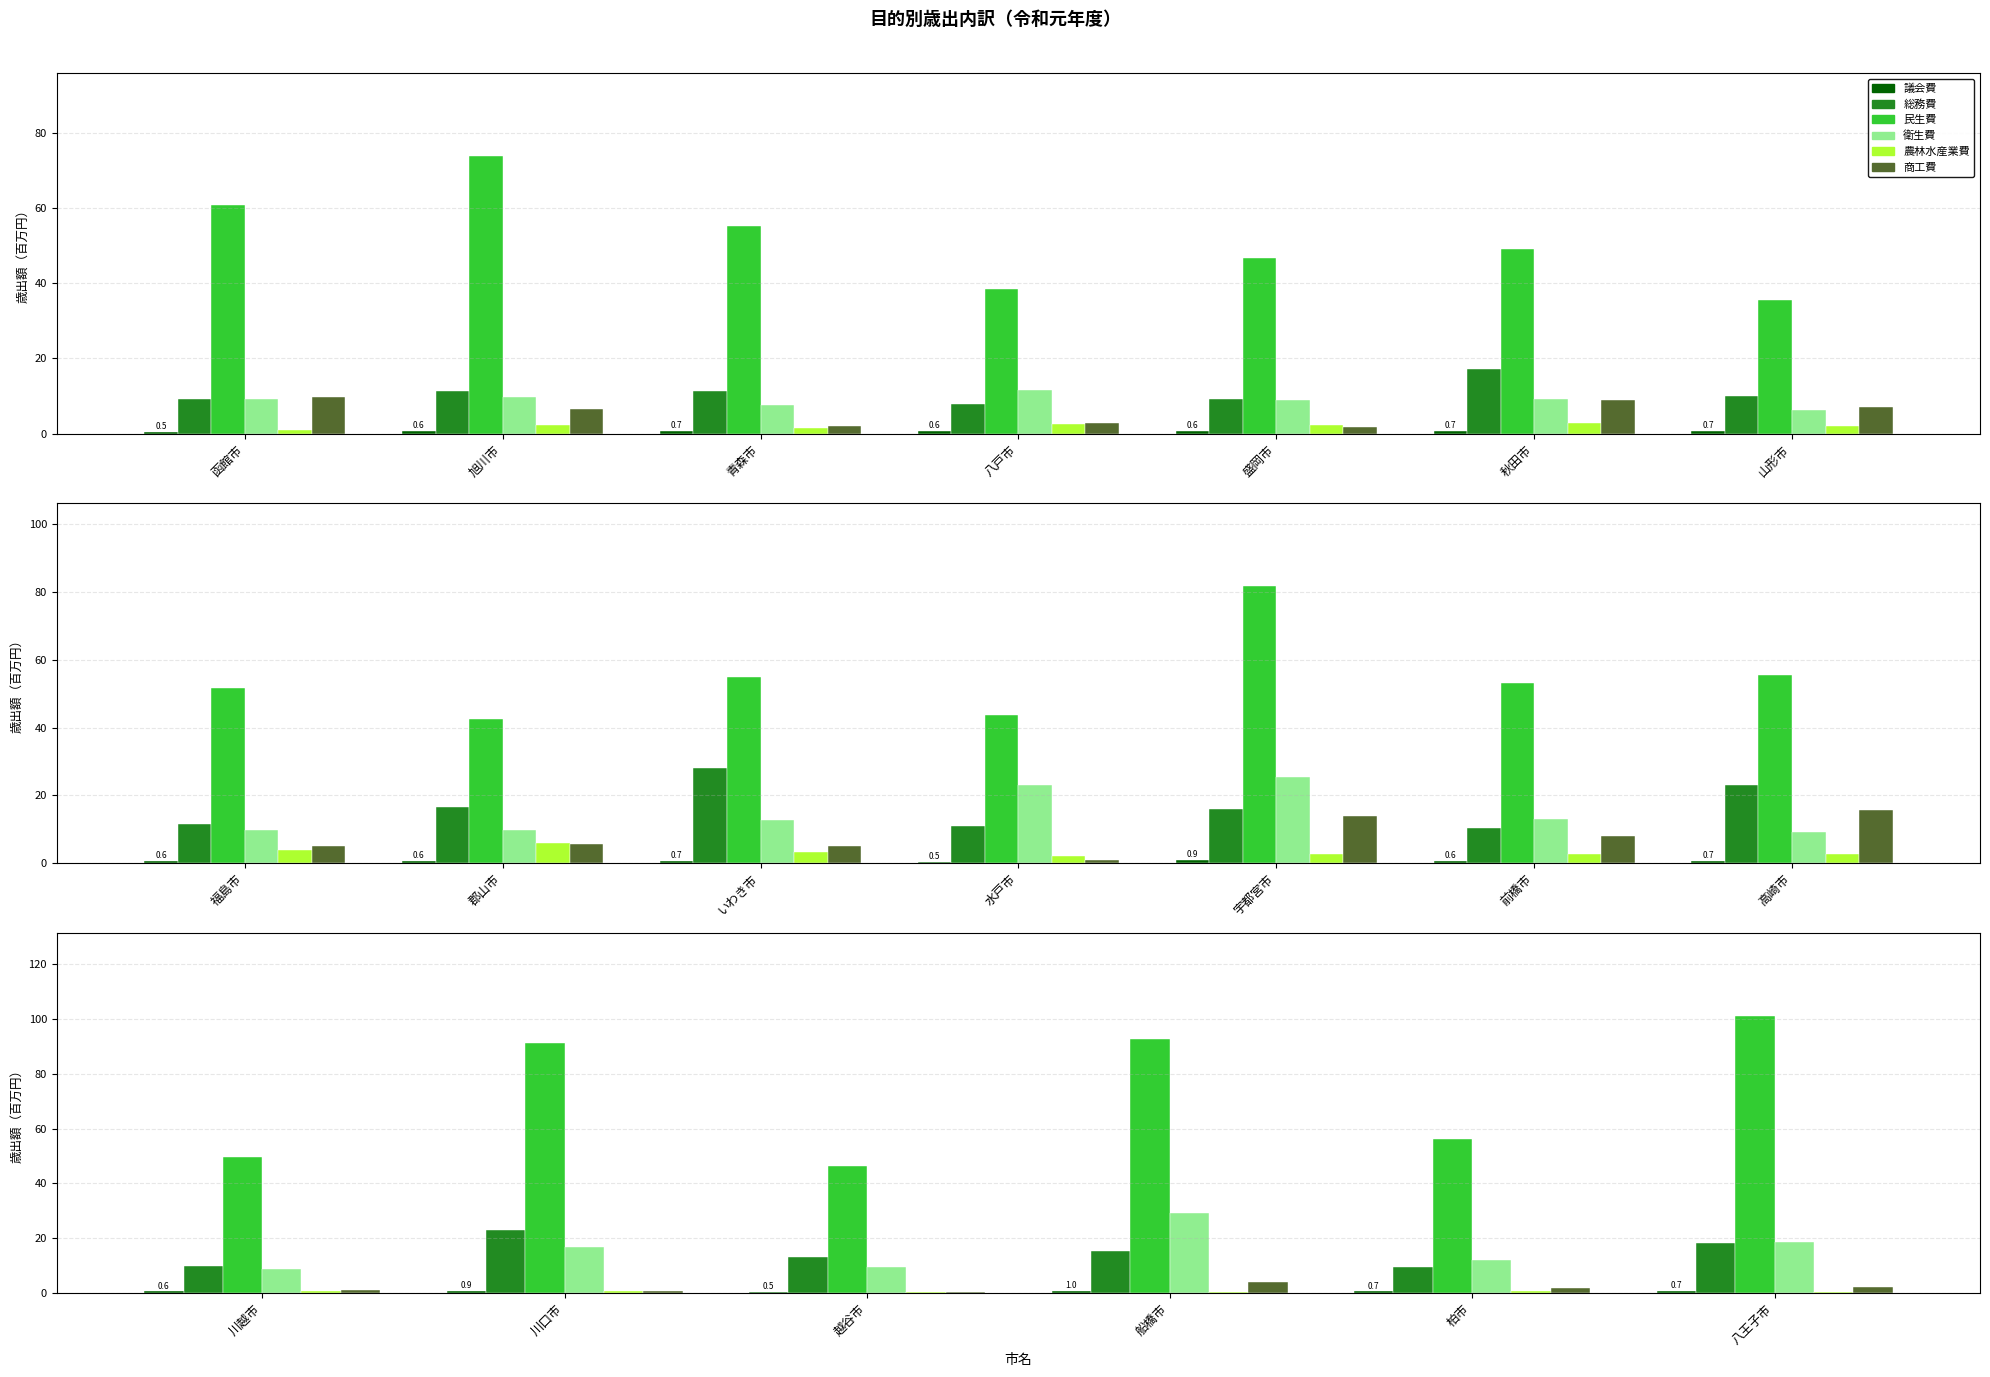

What is the label of the 3rd bar from the left?

越谷市